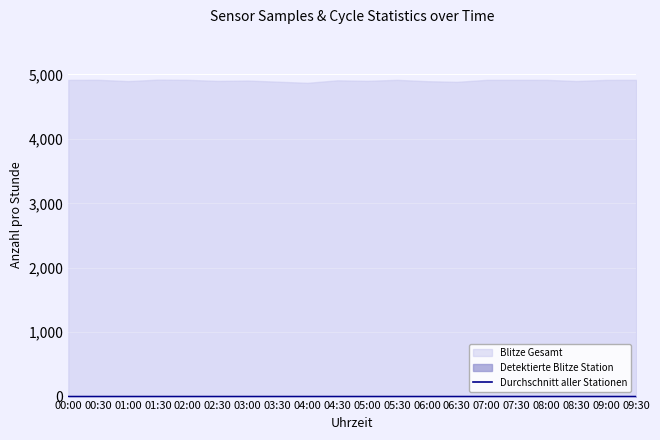

What is the label of the 6th point from the left?

02:30